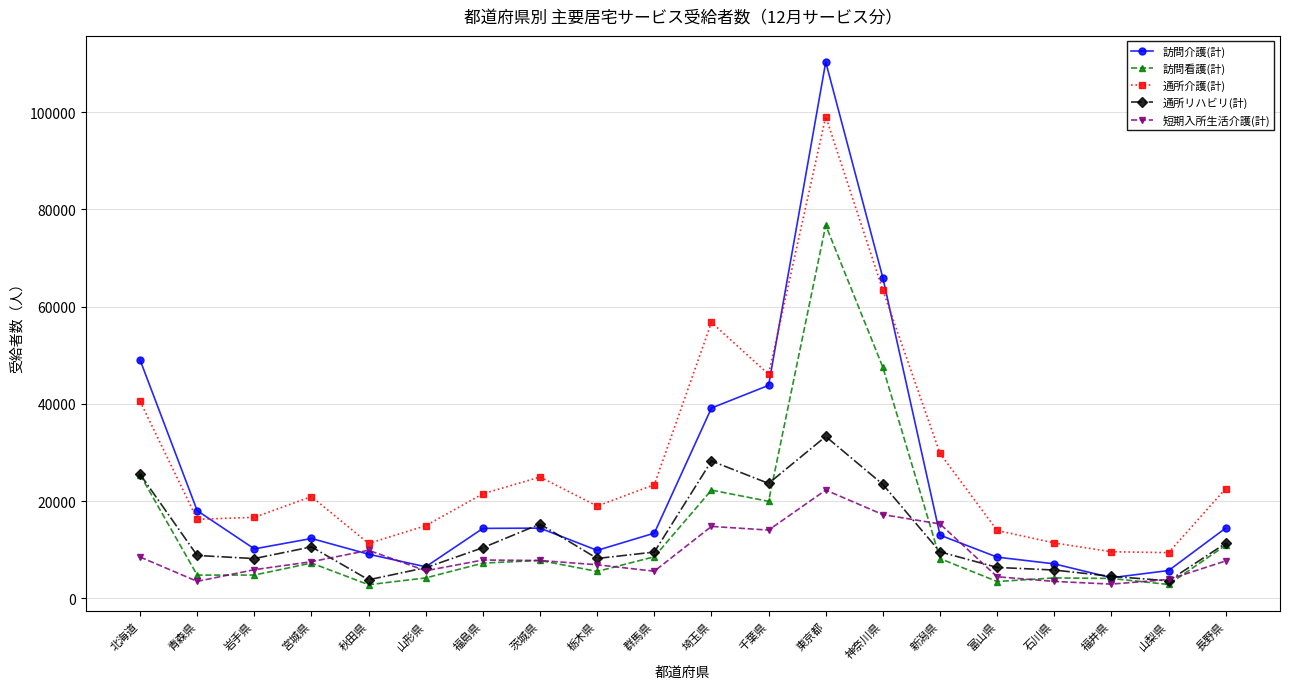

How many data points in 短期入所生活介護(計) are less than 7695?

10